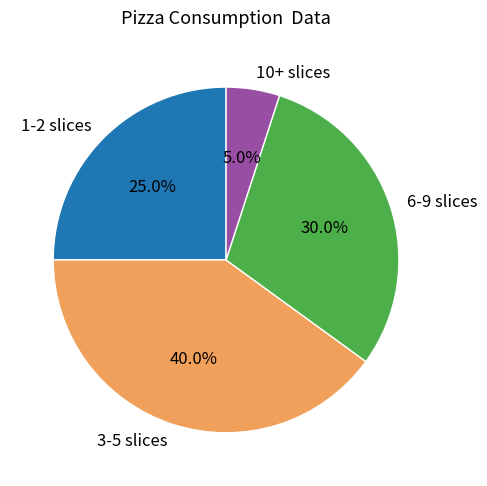

Between 10+ slices and 1-2 slices, which is larger?

1-2 slices